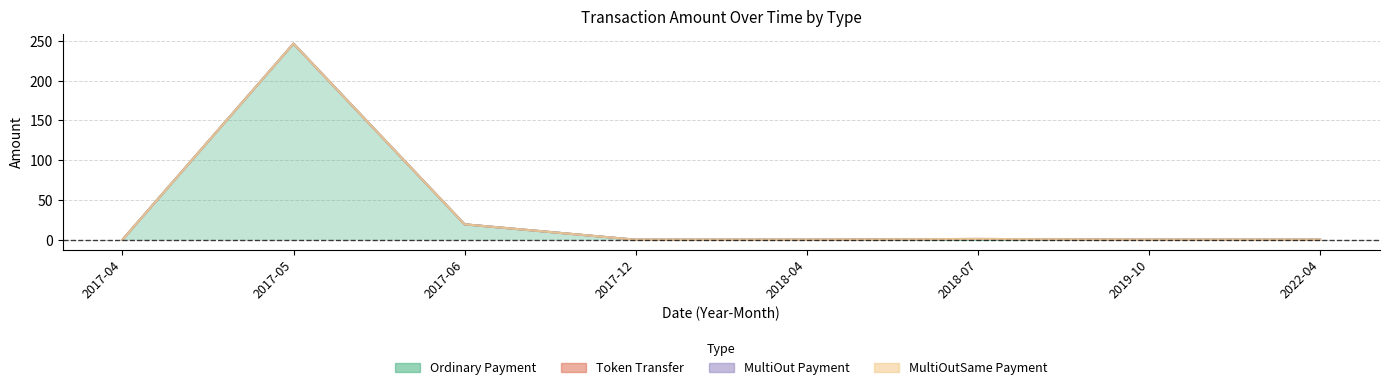

Rank the series at 2017-12 from highest to lowest value.

Ordinary Payment, Token Transfer, MultiOut Payment, MultiOutSame Payment